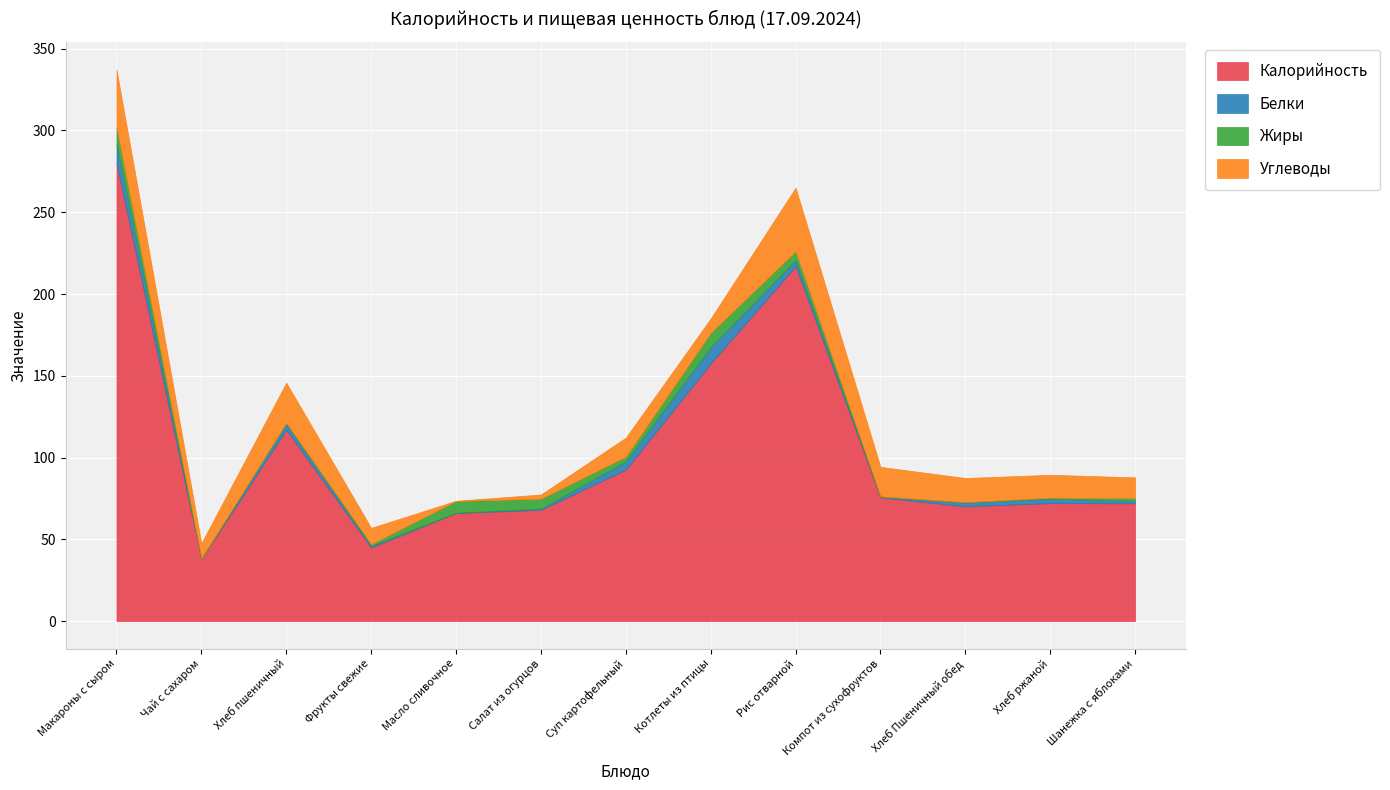

What is the maximum value shown in the chart?

280.0